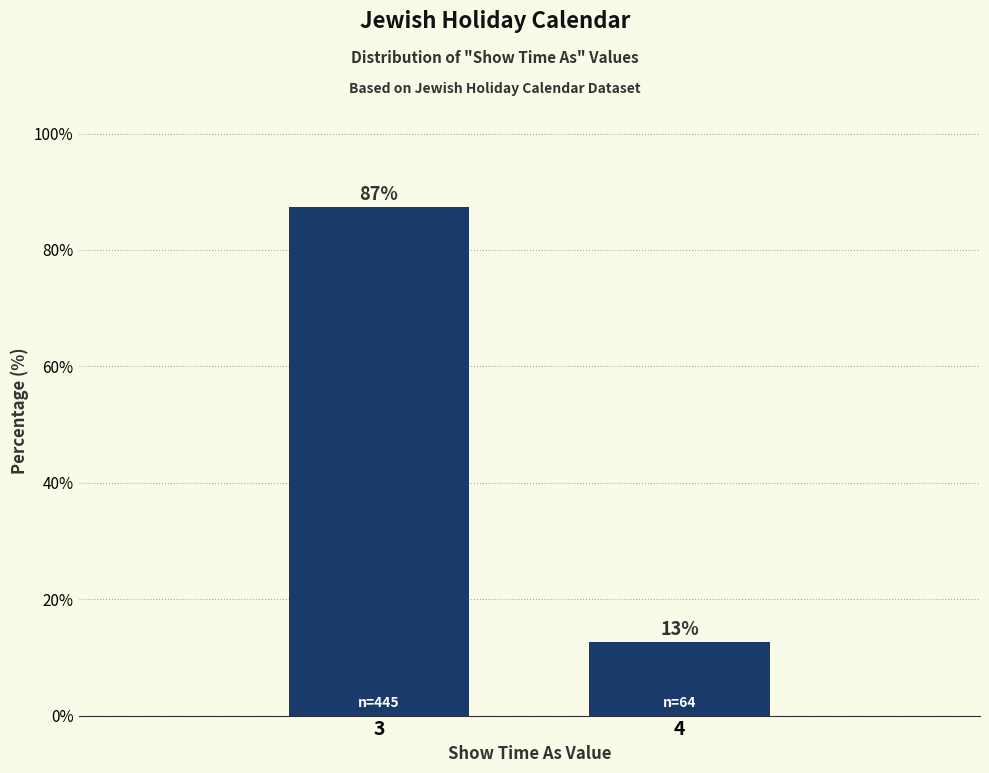

True or false: the data shows 87.4 at 3.

True